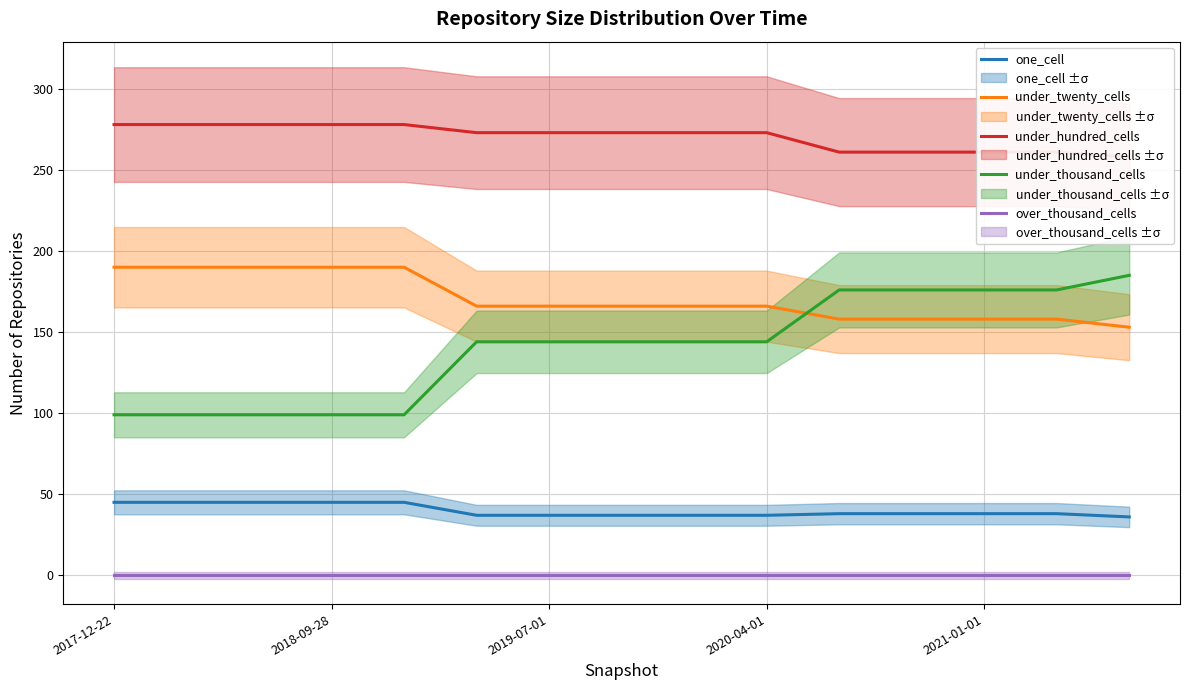

What is the difference between the maximum and minimum values in the under_twenty_cells series?

37